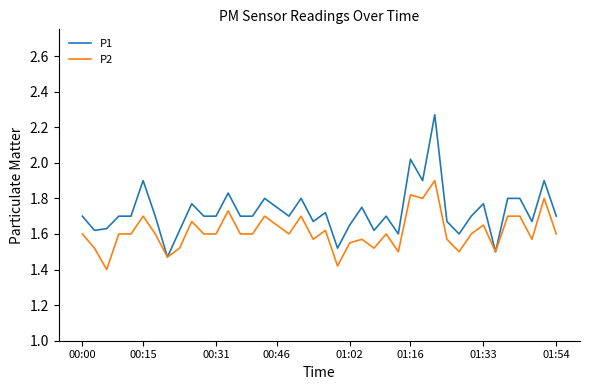

Which series has the largest total across all categories?

P1